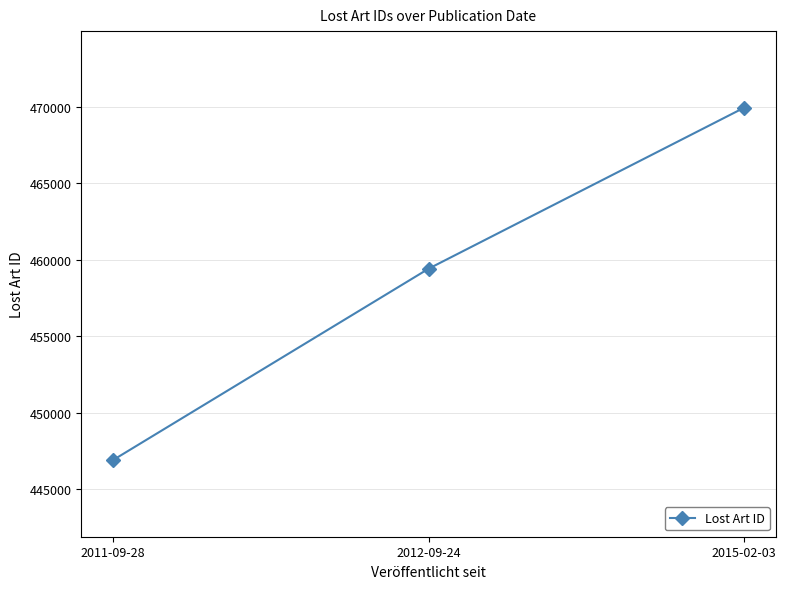

What is the maximum value shown in the chart?

469933